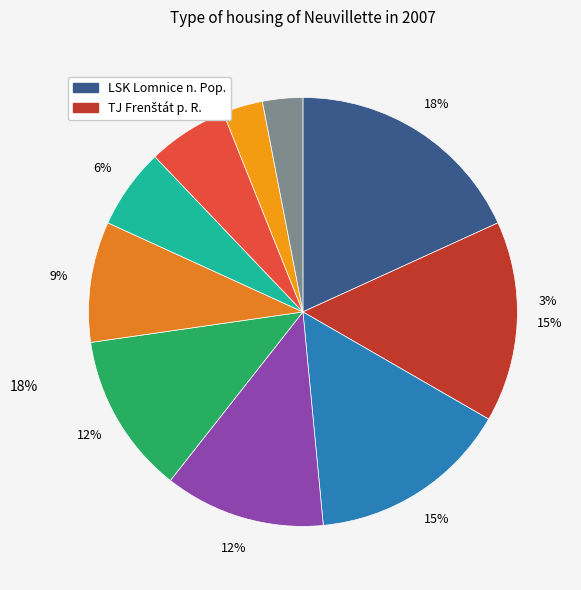

How many segments does this pie chart have?

10